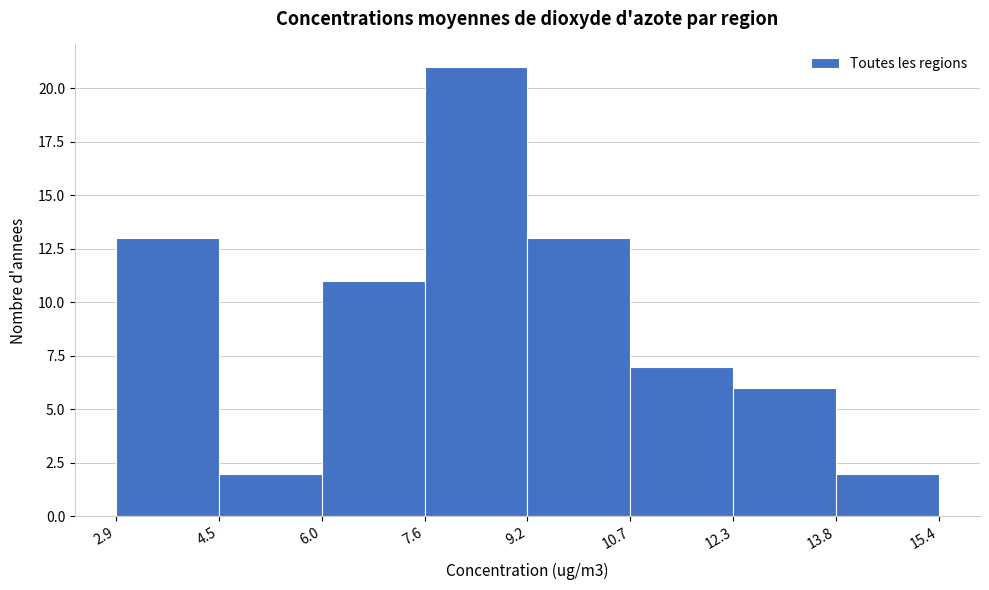

Which range on the x-axis has the tallest bar?

7.6 to 9.2